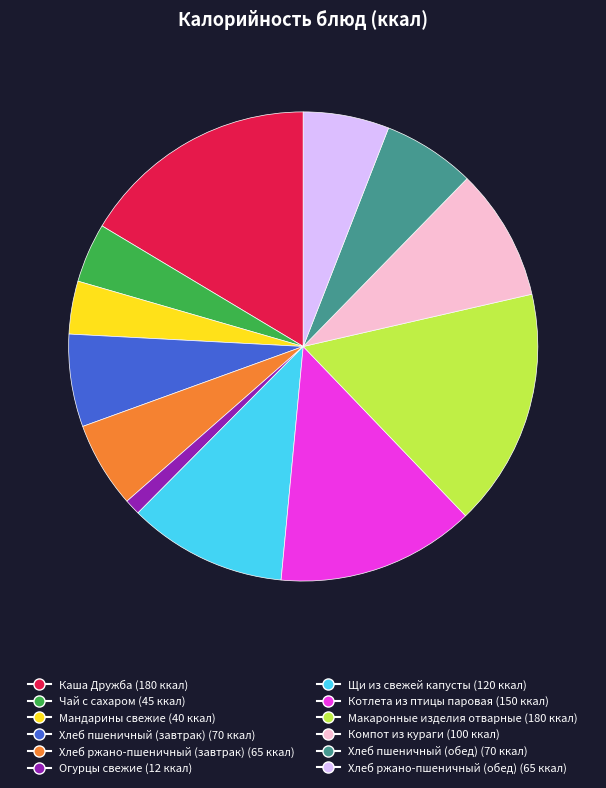

Does any single category account for the majority?

No